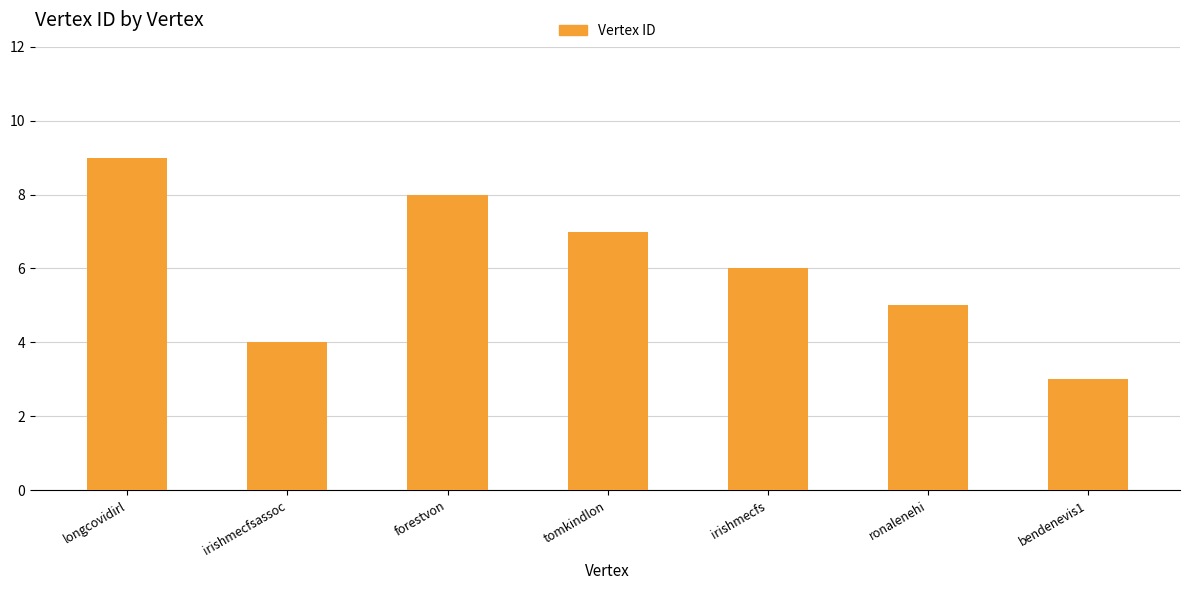

Reading left to right, extract all data points from this chart.

9	4	8	7	6	5	3